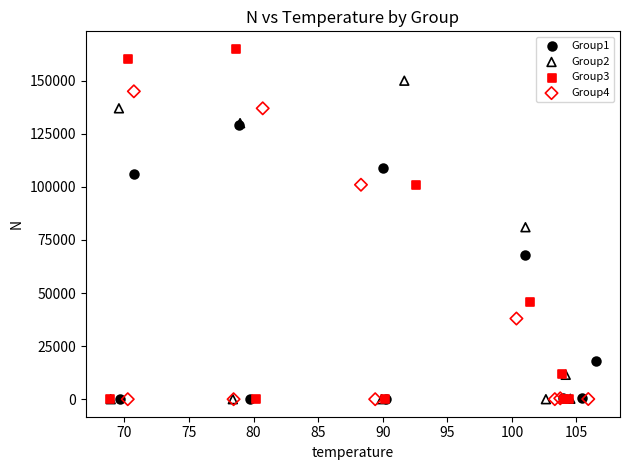

Which series reaches the maximum Y coordinate?

Group3